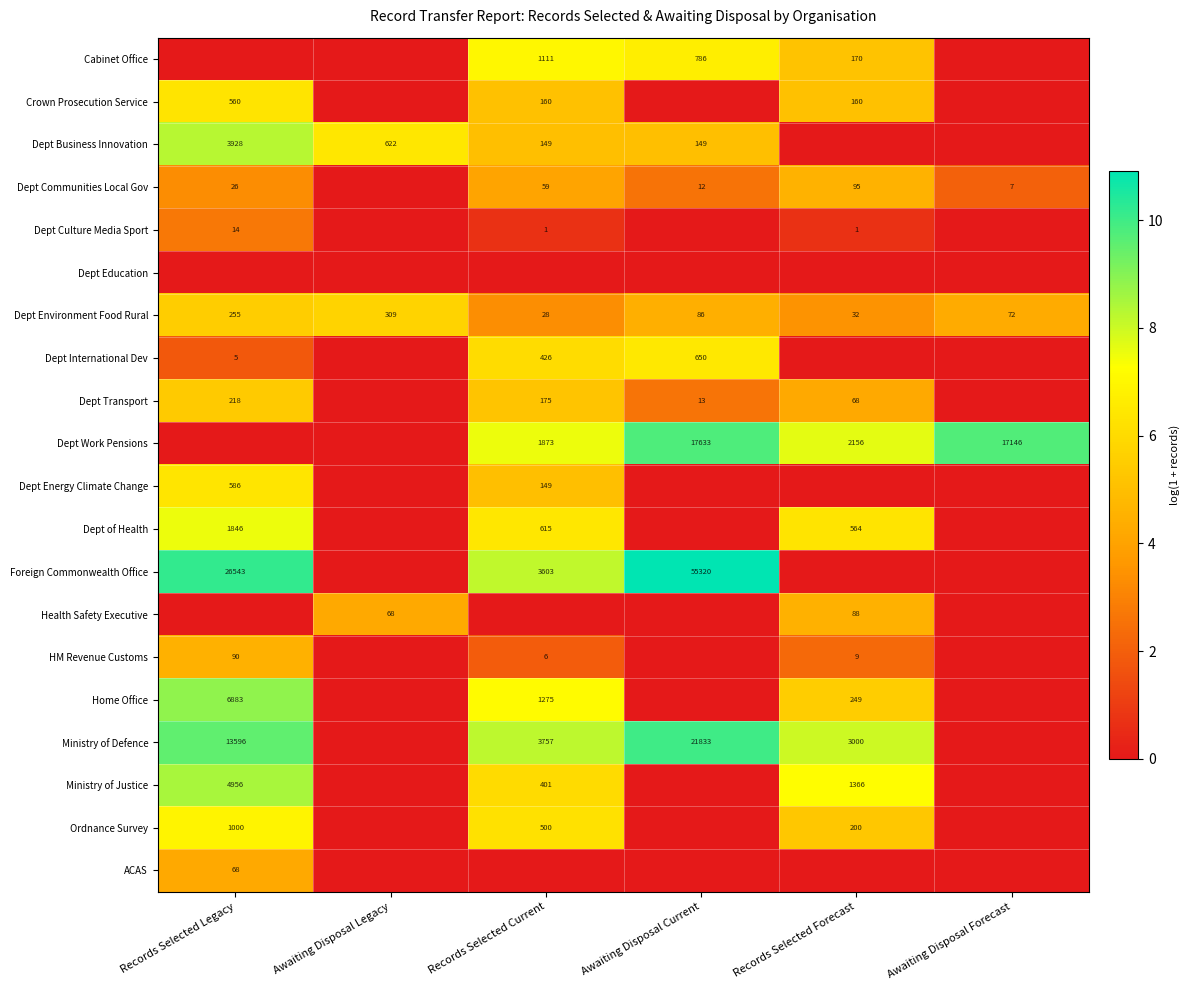

What is the minimum value for Dept Environment Food Rural?

28